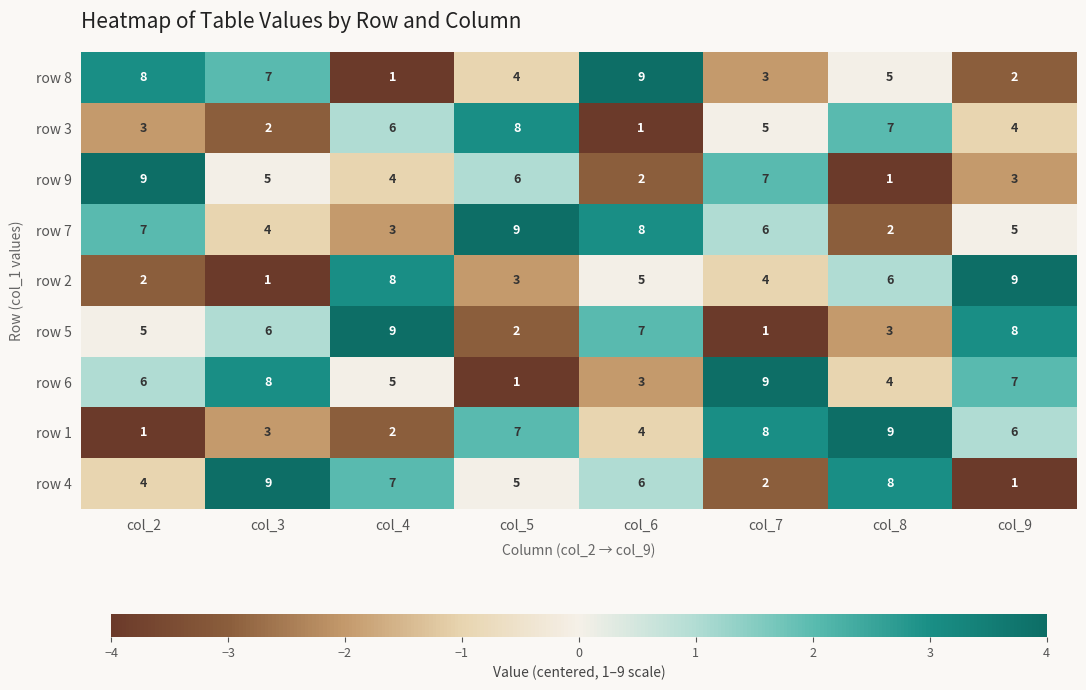

Which category has the highest value in the row 1 series?

col_8